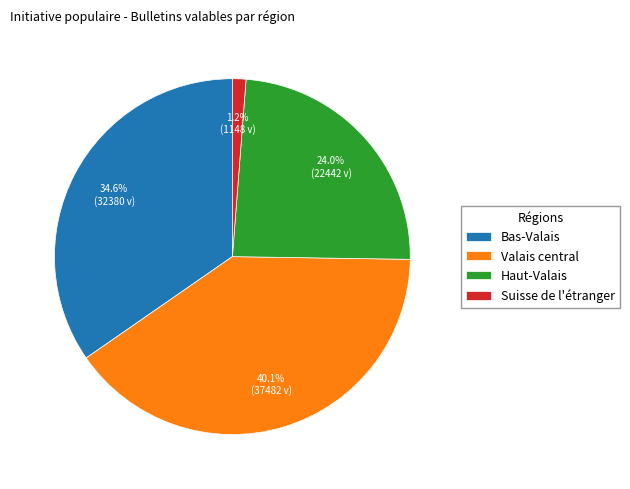

Which has a higher value, Haut-Valais or Suisse de l'étranger?

Haut-Valais